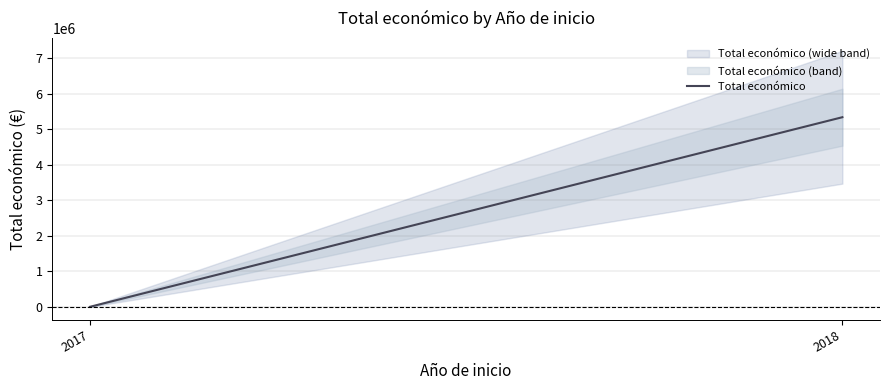

How many data points does each series have?

2